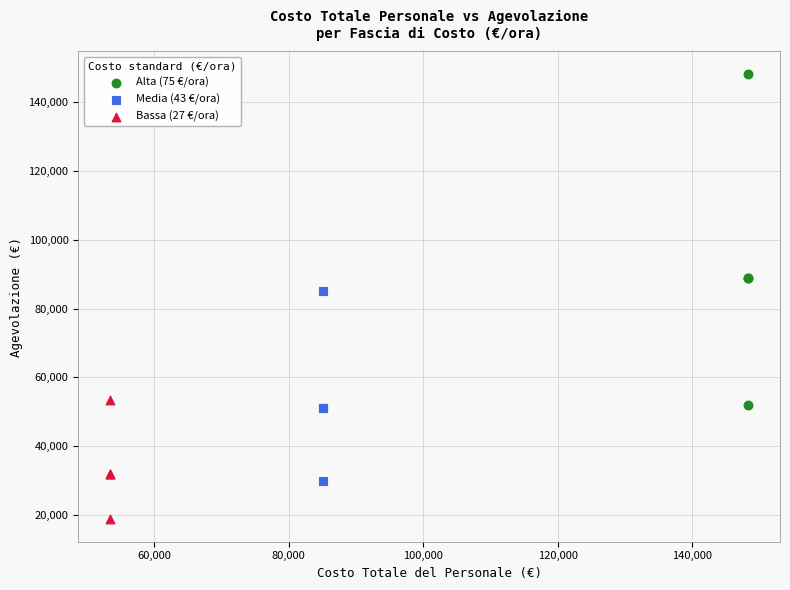

Which series contains the lowest Y value?

Bassa (27 €/ora)